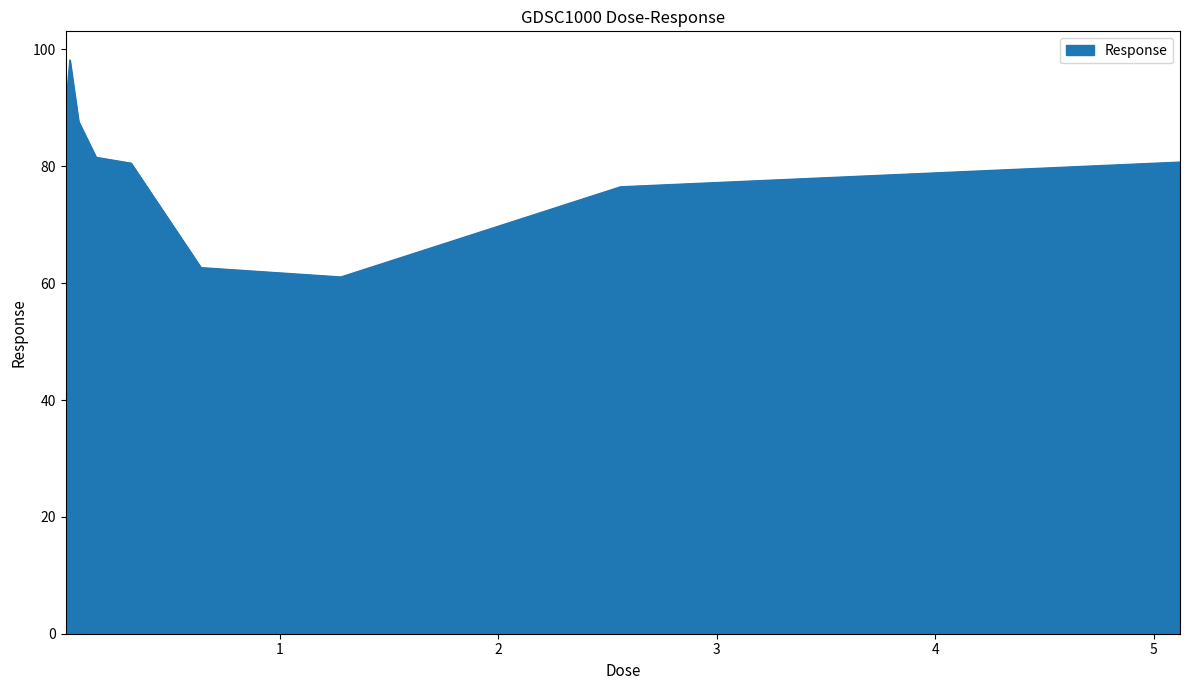

What is the smallest value displayed?

61.0